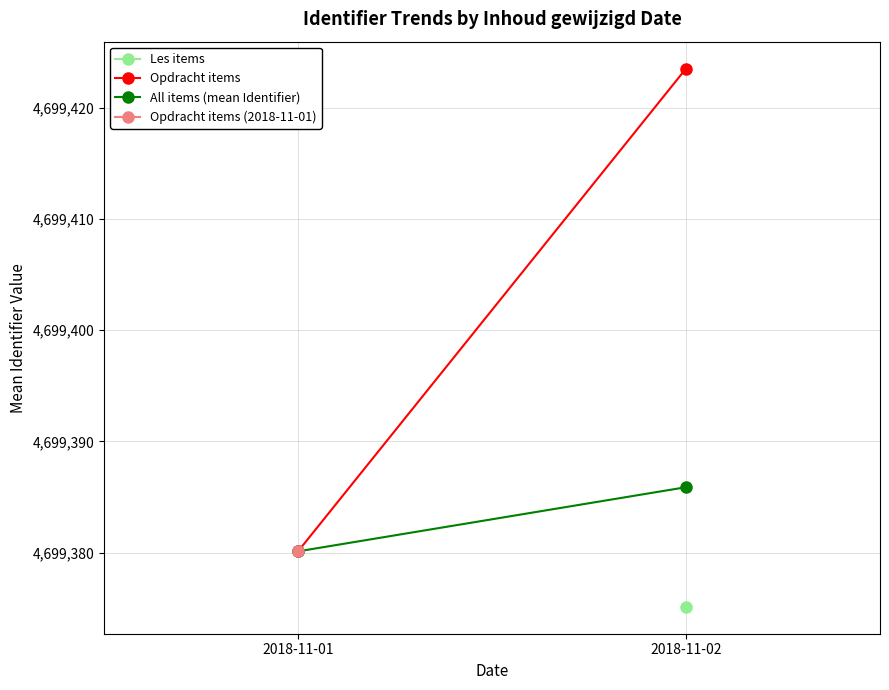

At how many categories does at least one series exceed 4699423?

1